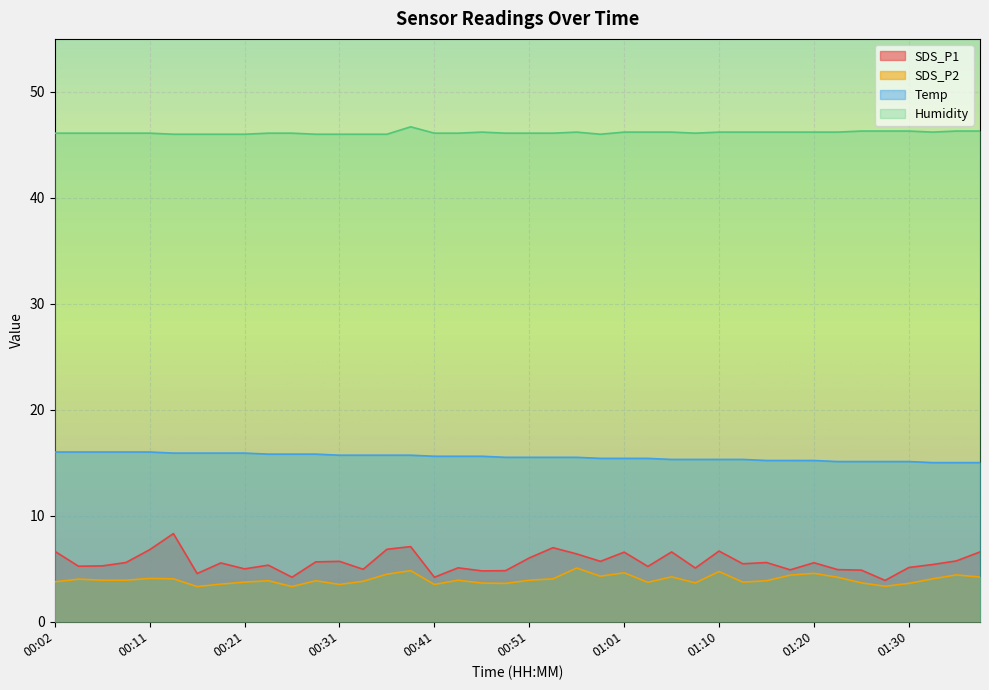

At which label does SDS_P1 reach its peak?

00:14